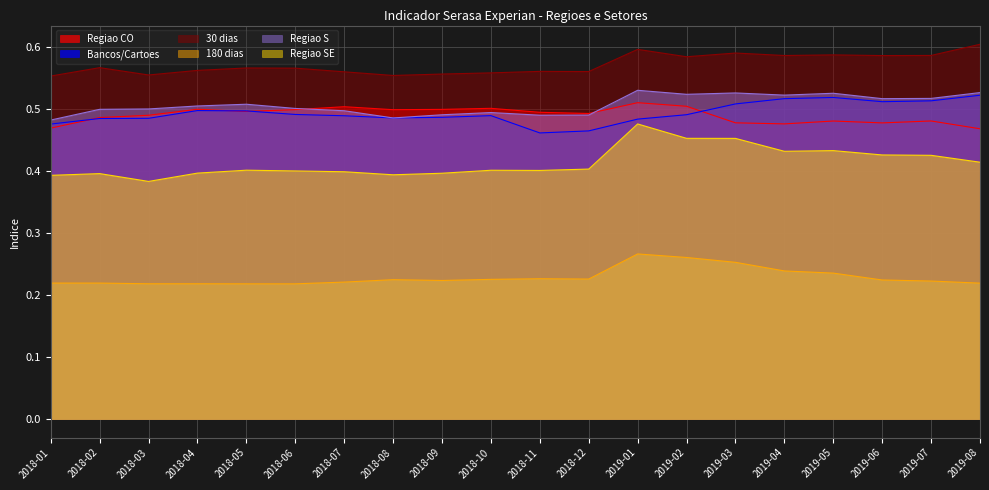

How many lines are shown in the chart?

6